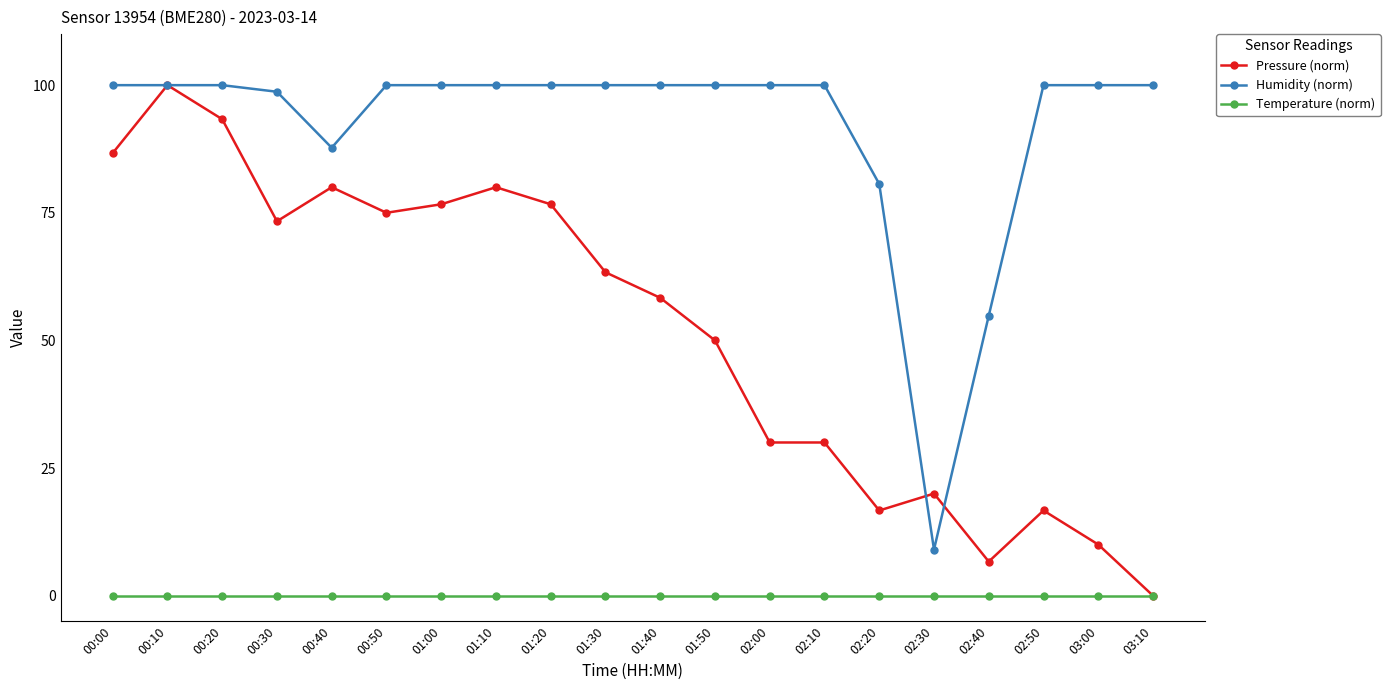

True or false: Humidity (norm) has a value of 100.0 at 02:50.

True